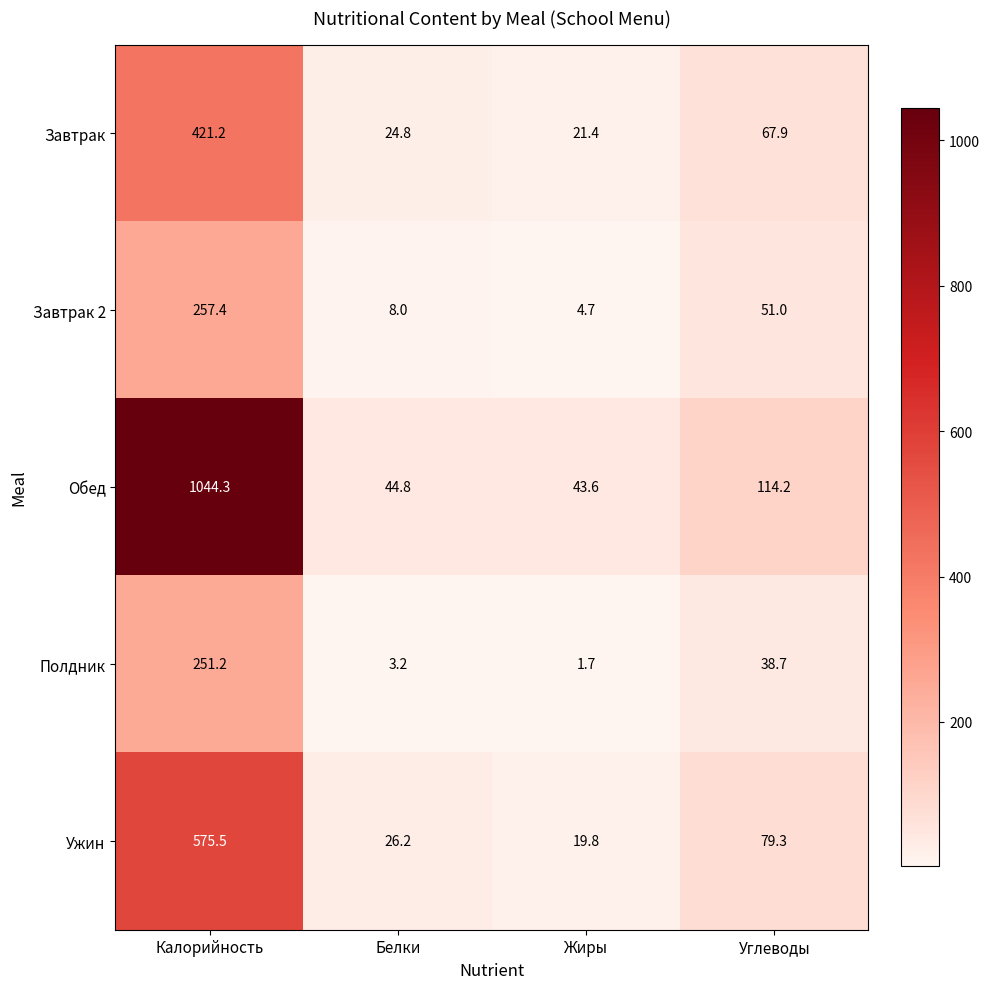

What is the difference between the maximum and minimum values in the Полдник series?

249.5